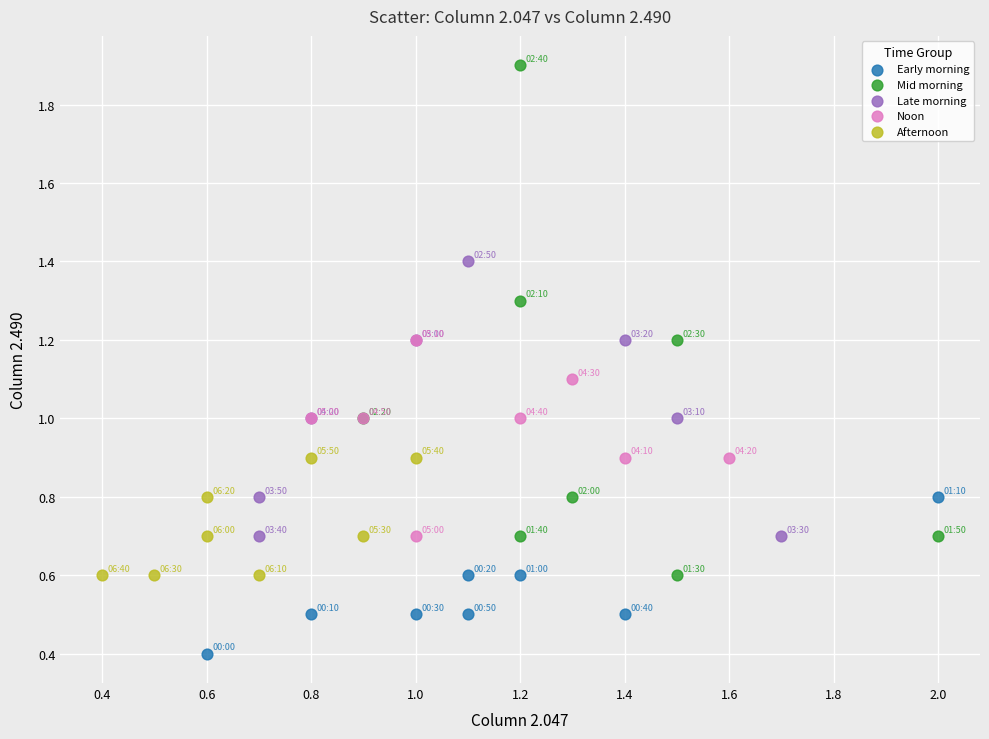

Which series reaches the maximum Y coordinate?

Mid morning